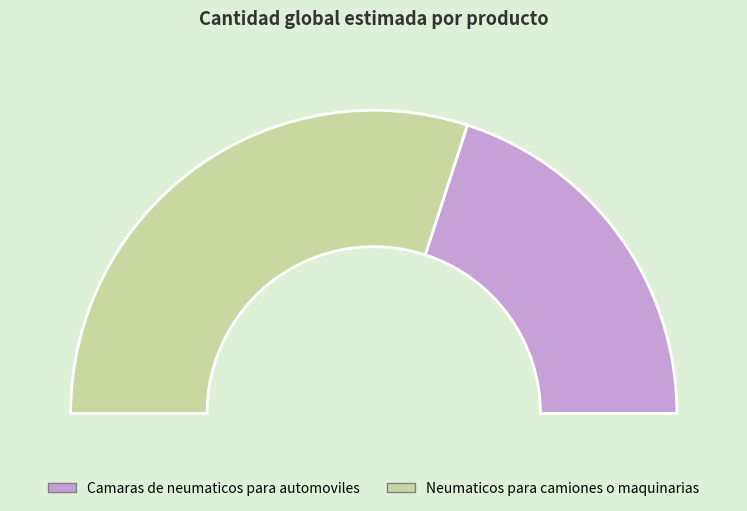

To the nearest percent, what percentage of the pie is Neumaticos para camiones o maquinarias?

60%